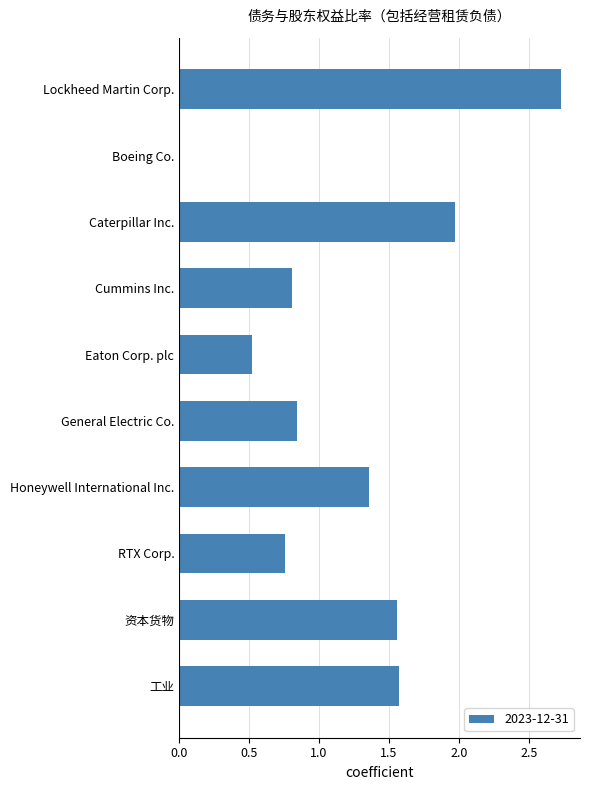

Which label corresponds to the largest value in the chart?

Lockheed Martin Corp.